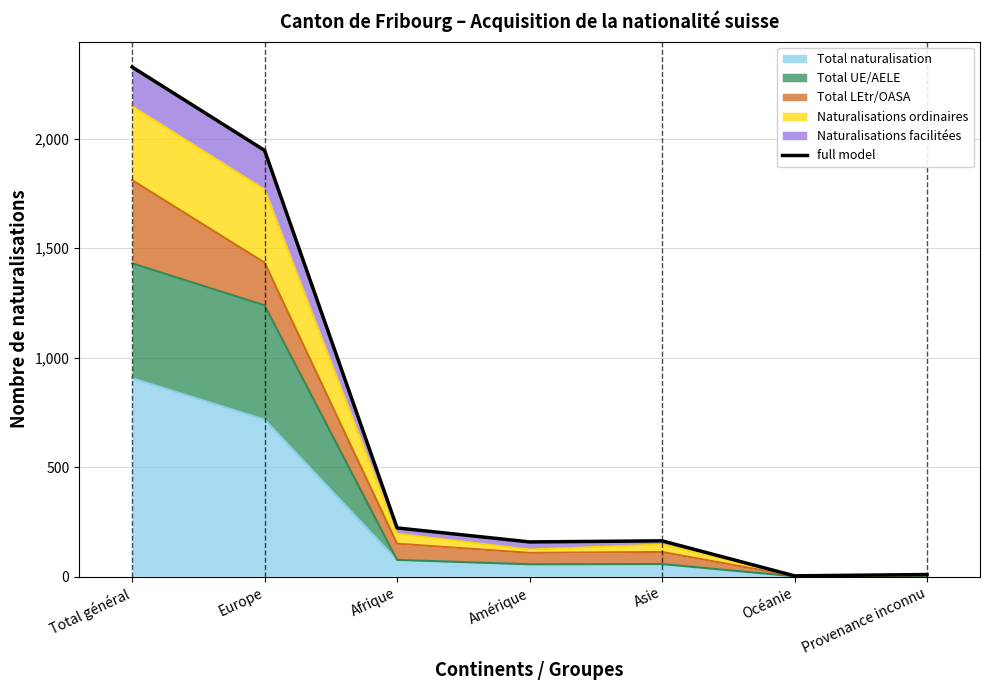

List the labels in order of value, smallest first.

Océanie, Provenance inconnu, Amérique, Asie, Afrique, Europe, Total général